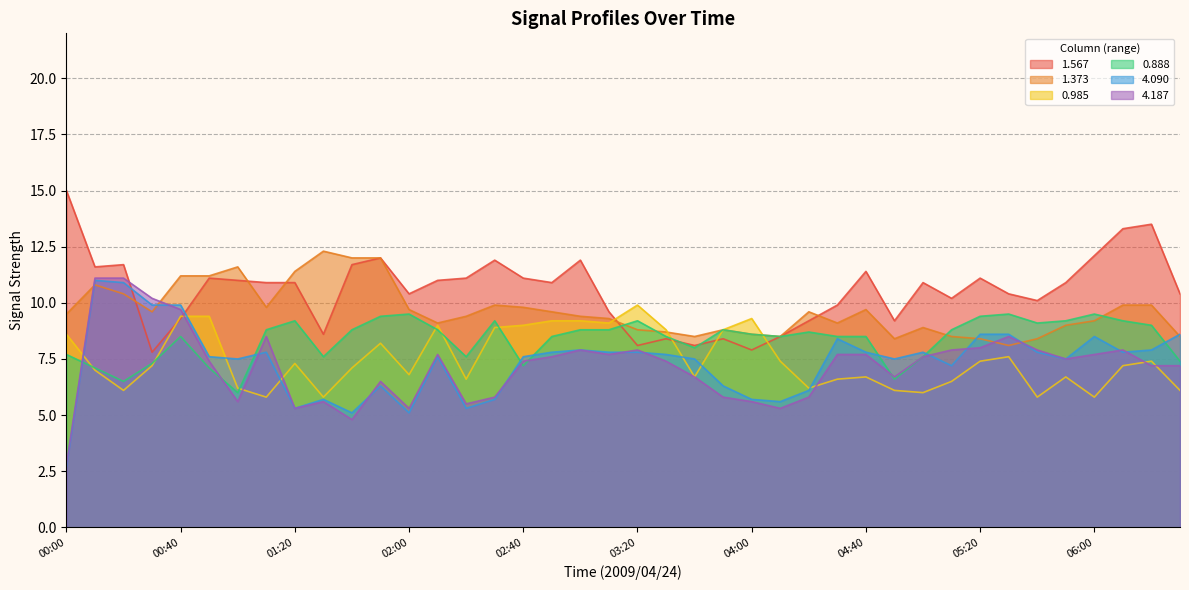

How many values in the 0.985 series are below 7?

17